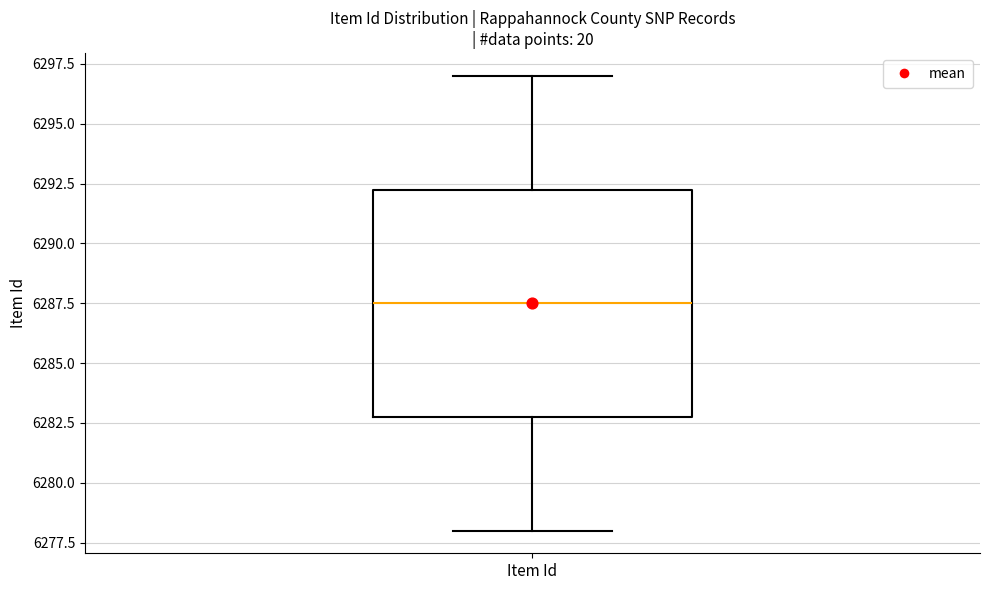

Read this box plot against the y-axis: the position of the median line, the range covered by the box, and the ends of both whiskers. The values are not printed on the chart, so give them approximately, as read against the axis.

median 6287.5, box 6283.0 to 6292.5, whiskers 6278.0 to 6297.0